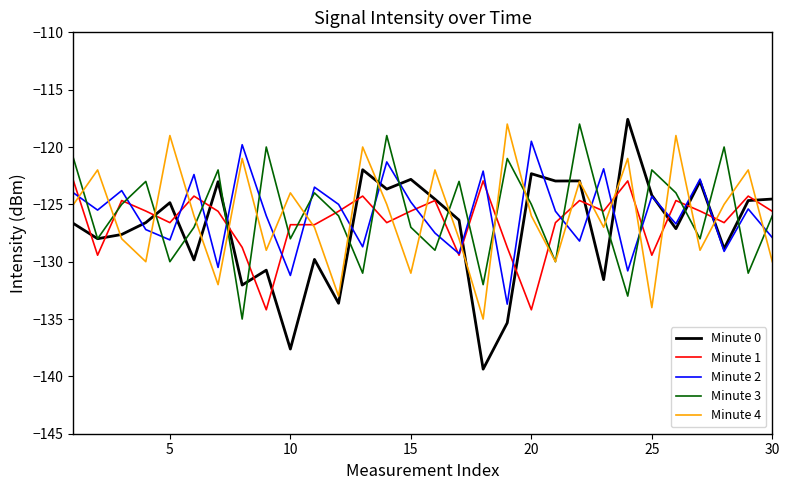

What are all the series names shown in the legend?

Minute 0, Minute 1, Minute 2, Minute 3, Minute 4